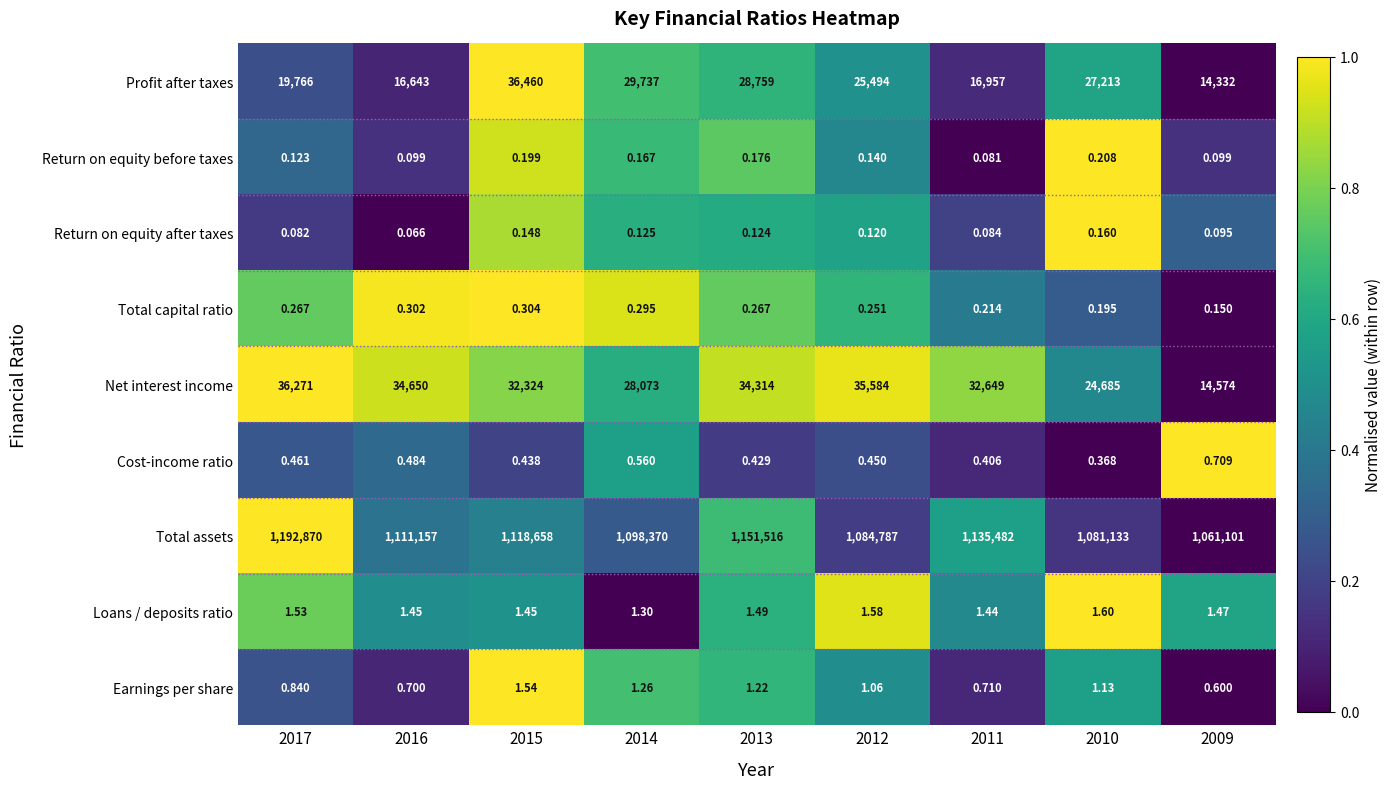

Is the value of Total capital ratio at 2010 greater than the value of Loans / deposits ratio at 2015?

No